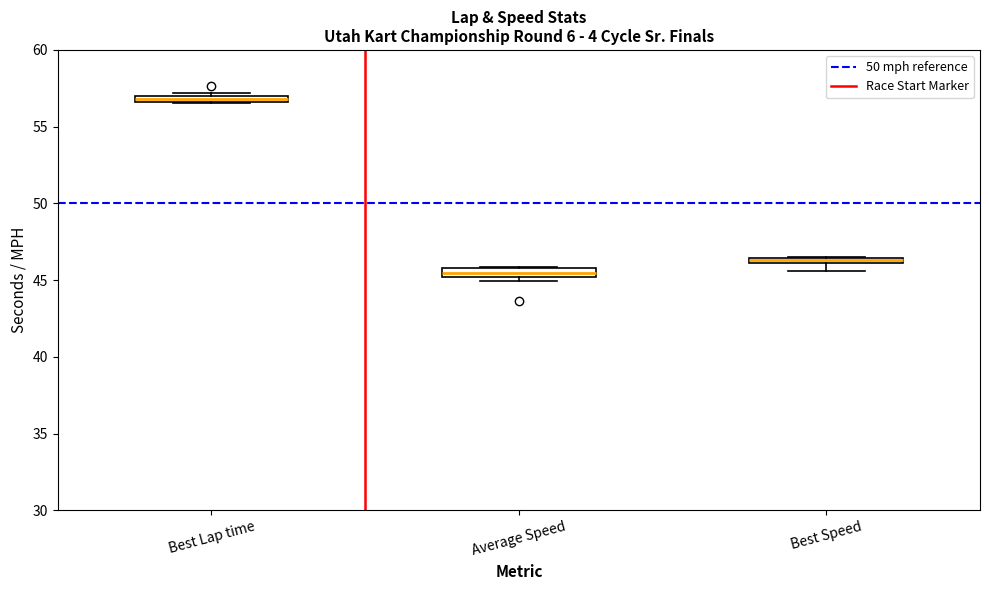

Where does the lower whisker of the box for Best Speed end on the y-axis? The values are not printed on the chart, so give them approximately, as read against the axis.

45.5